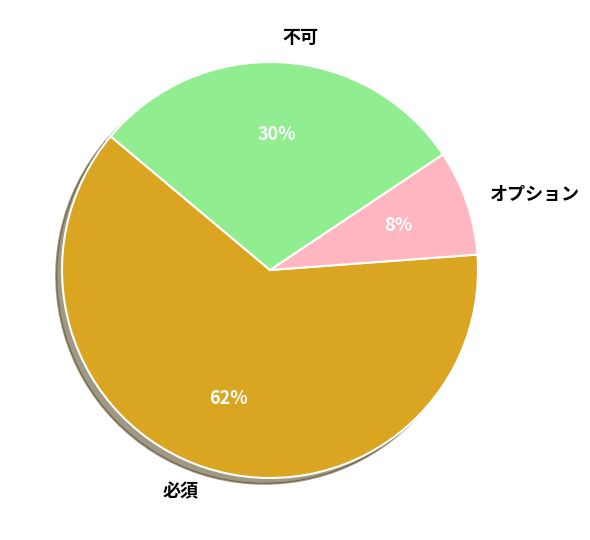

Is there a majority slice in this chart?

Yes